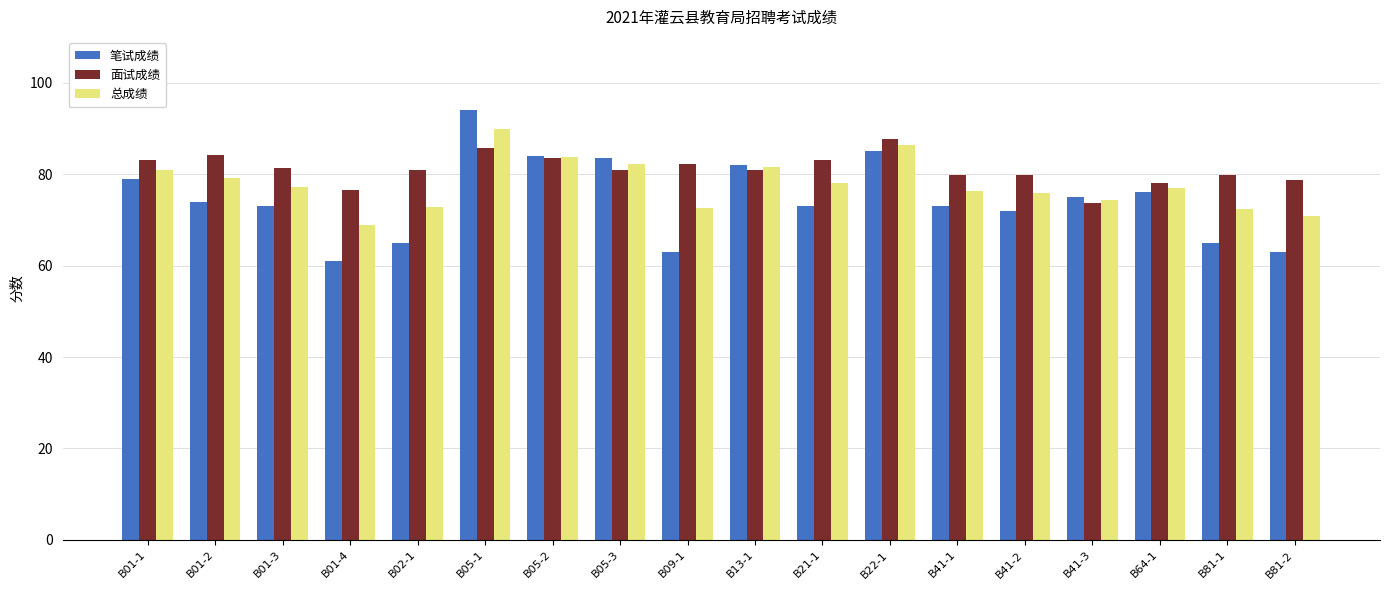

Rank the series by their maximum value, from lowest to highest.

面试成绩, 总成绩, 笔试成绩